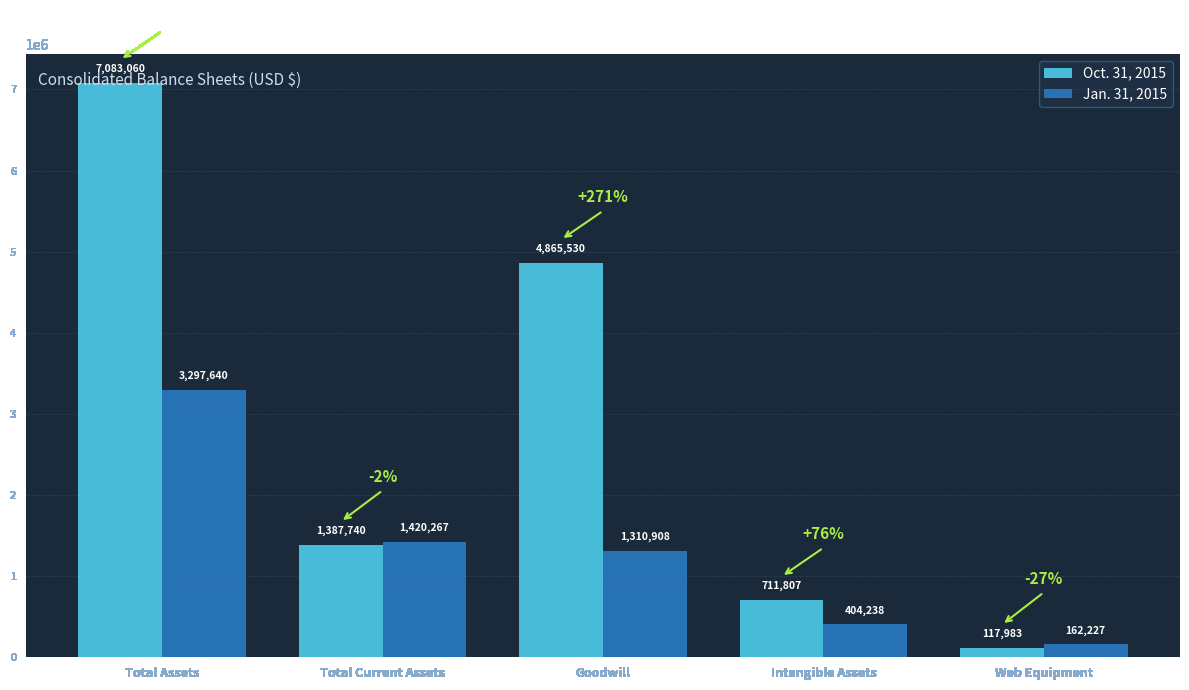

At which category is the sum across all series the highest?

Total Assets